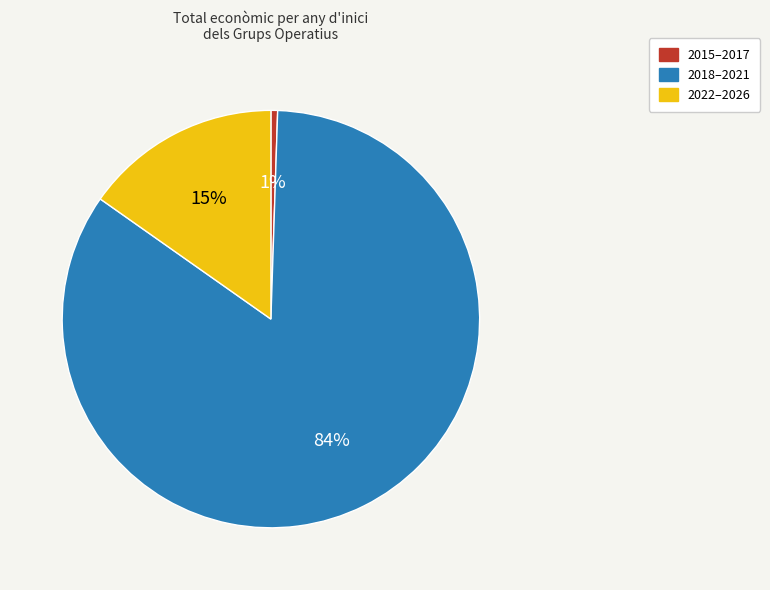

Does any single category account for the majority?

Yes